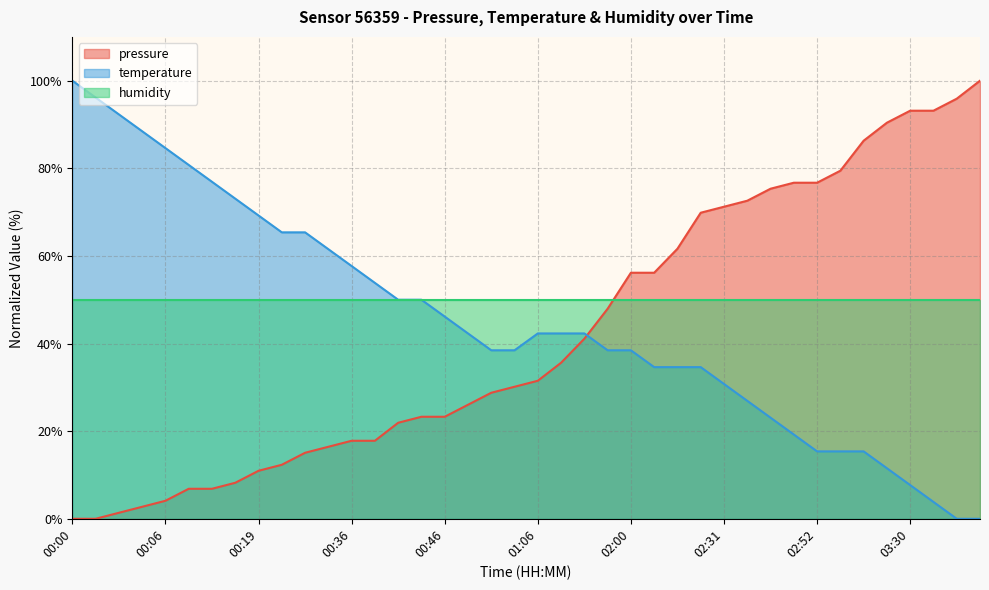

Where is pressure nearest to the value 50?

01:45